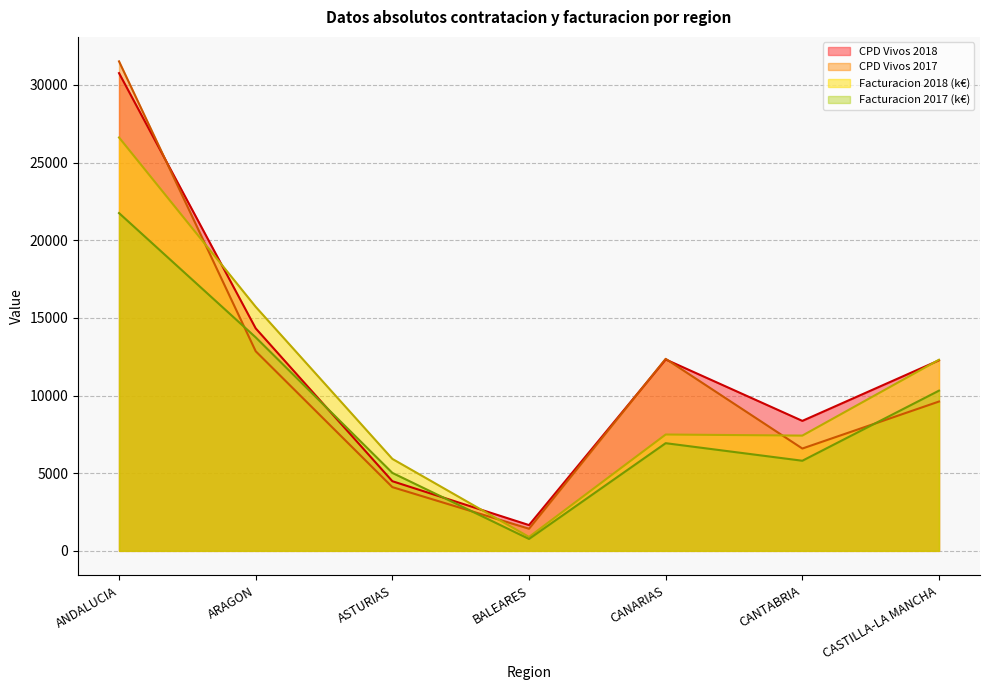

How many lines are shown in the chart?

4